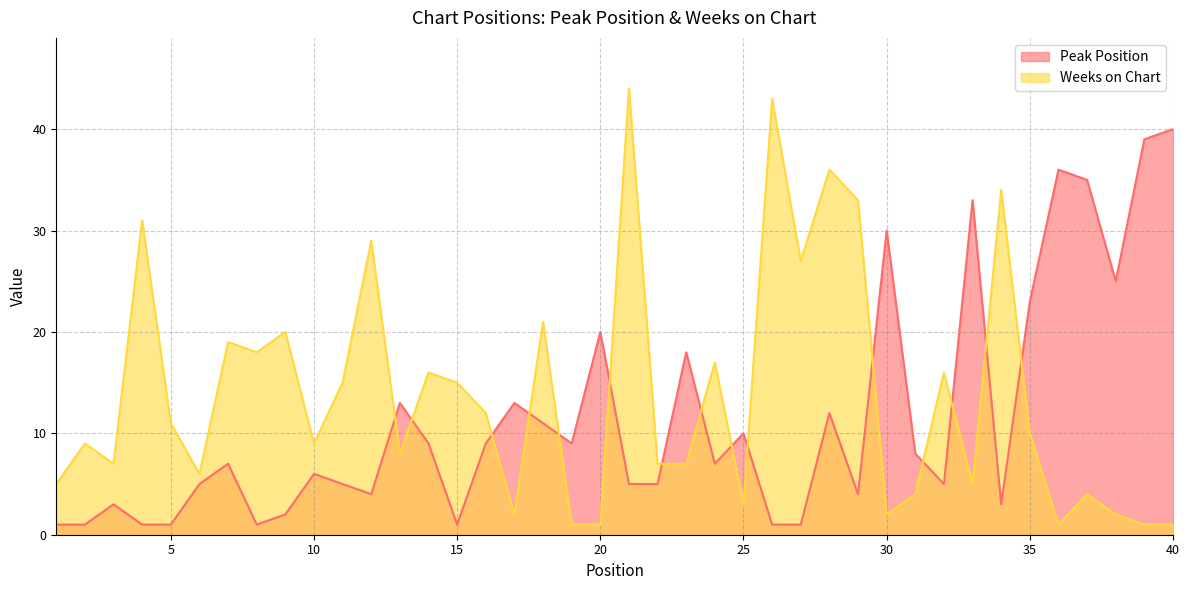

What is the difference between the Peak Position values at 4 and 25?

9